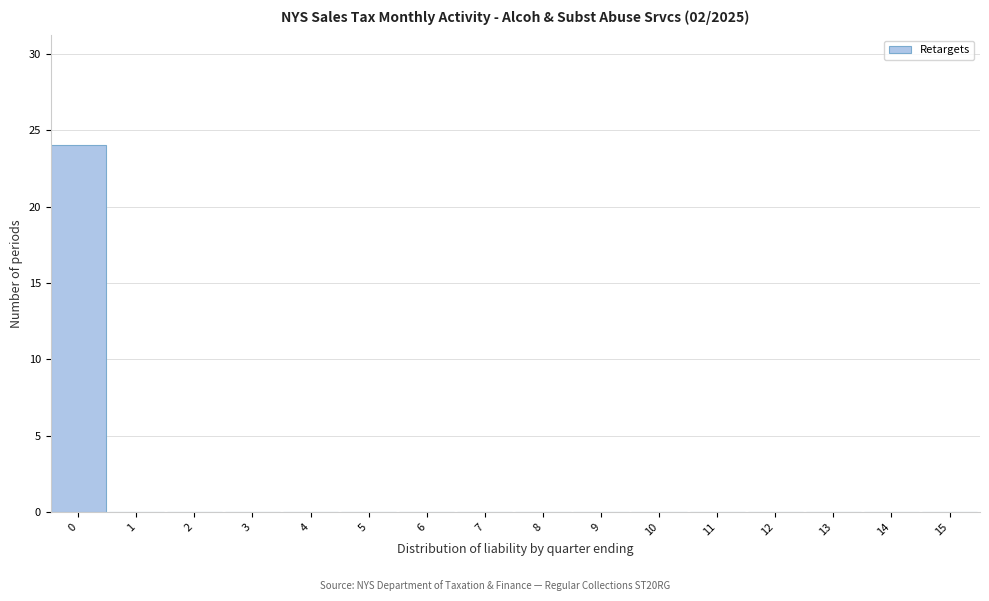

Reading right to left, extract all data points from this chart.

15=0	14=0	13=0	12=0	11=0	10=0	9=0	8=0	7=0	6=0	5=0	4=0	3=0	2=0	1=0	0=24